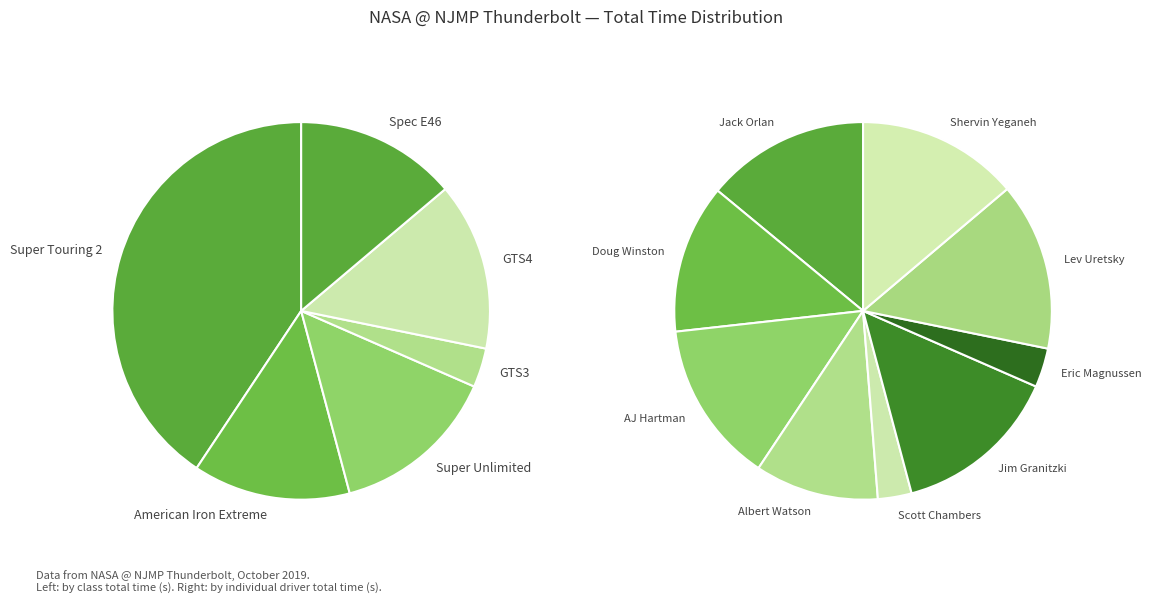

What percentage is the AJ Hartman slice, to the nearest percent?

14%